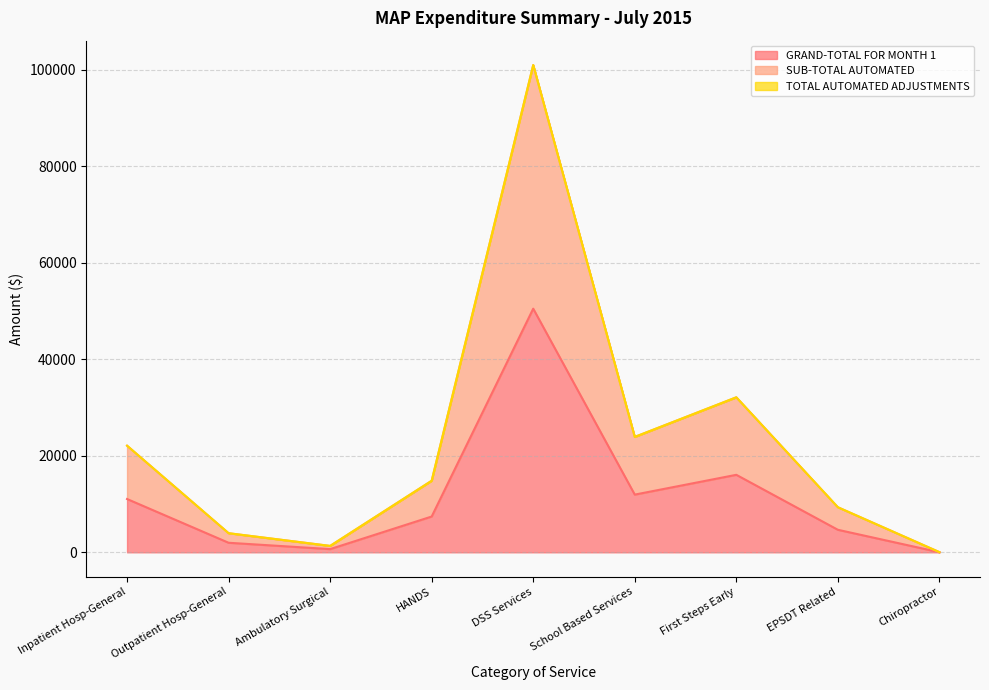

Does the chart display data point markers on the line(s)?

No